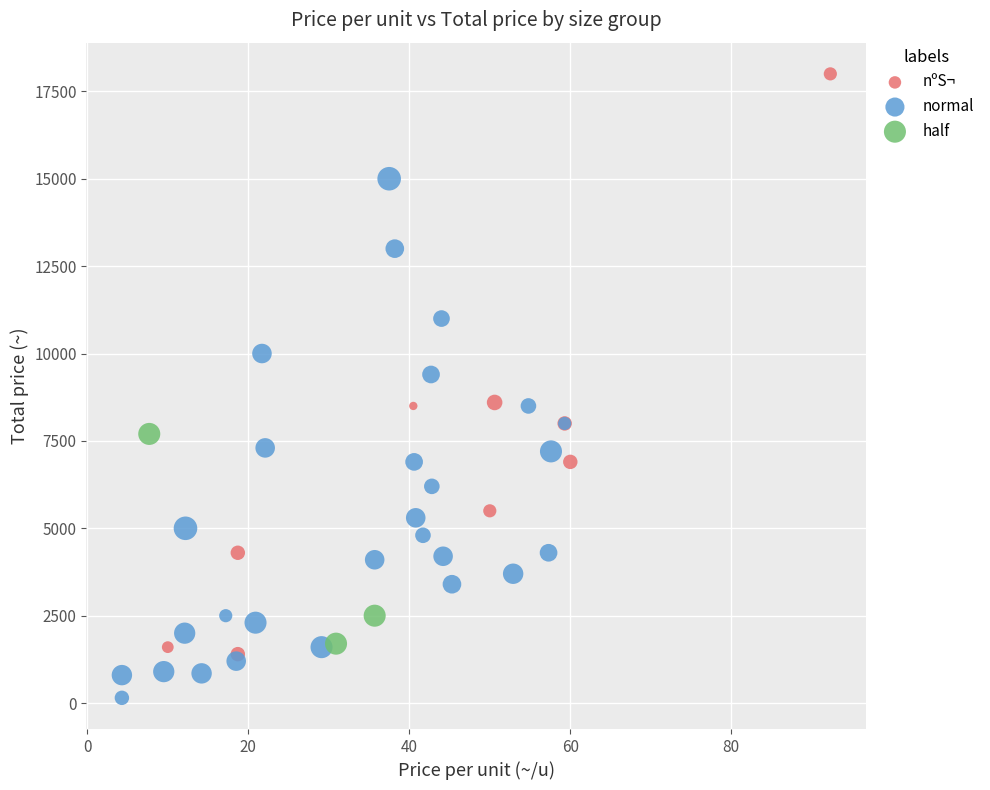

Which series contains the lowest Y value?

normal